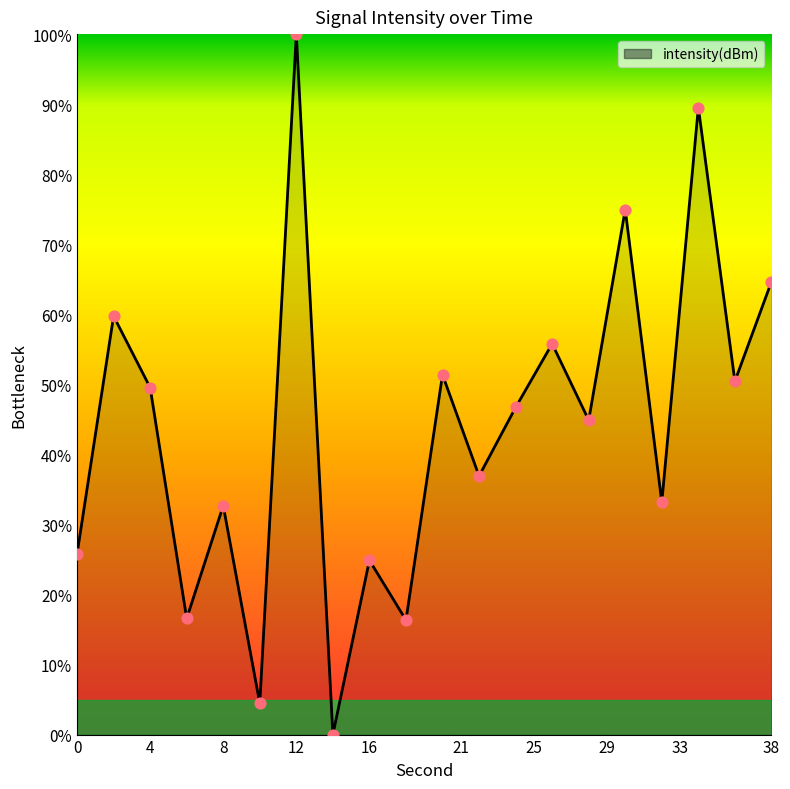

What is the difference between the maximum and minimum values?

100.0